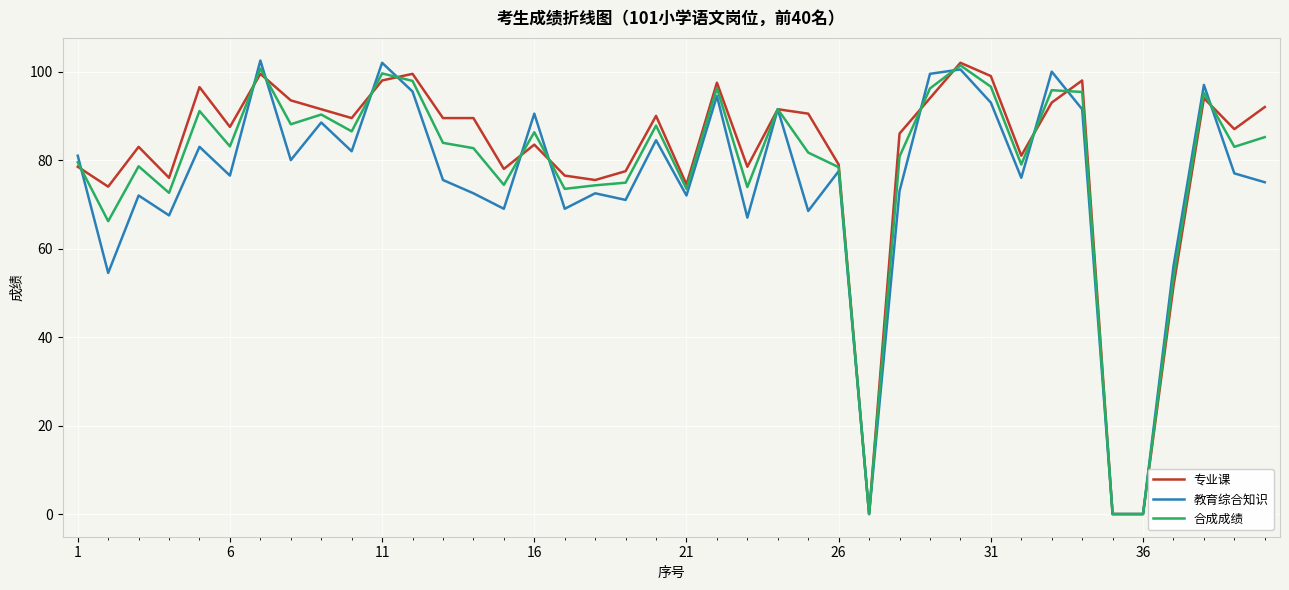

What is the difference between the second highest and second lowest values in the 合成成绩 series?

100.7